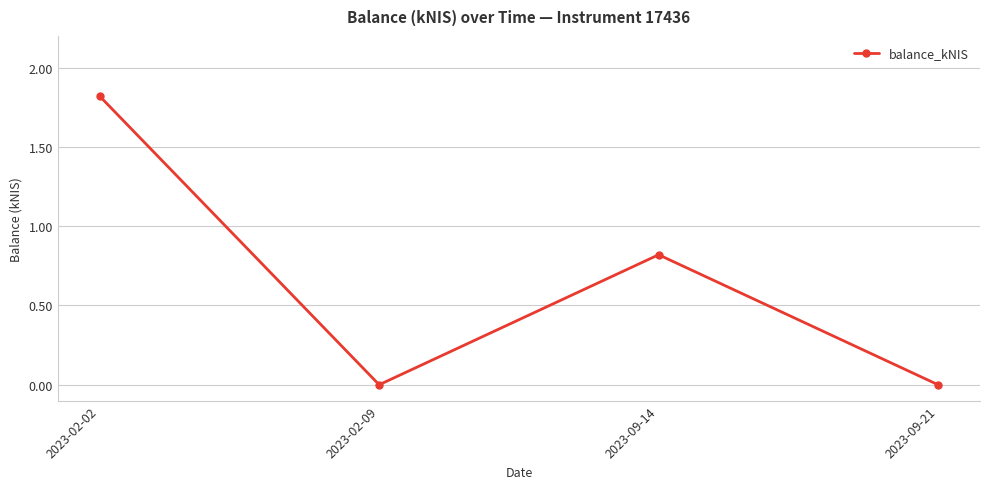

The chart shows a value of 0.0 at 2023-09-21. True or false?

True